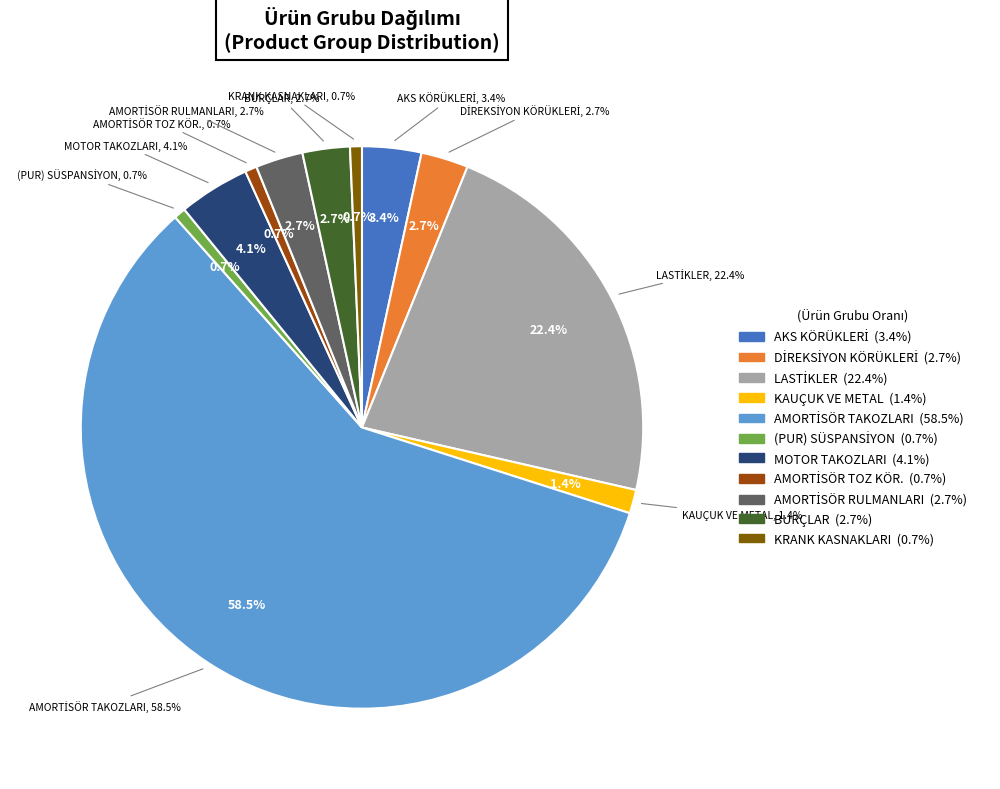

What is the smallest slice in the pie chart?

(PUR) SÜSPANSİYON TAKOZLARI